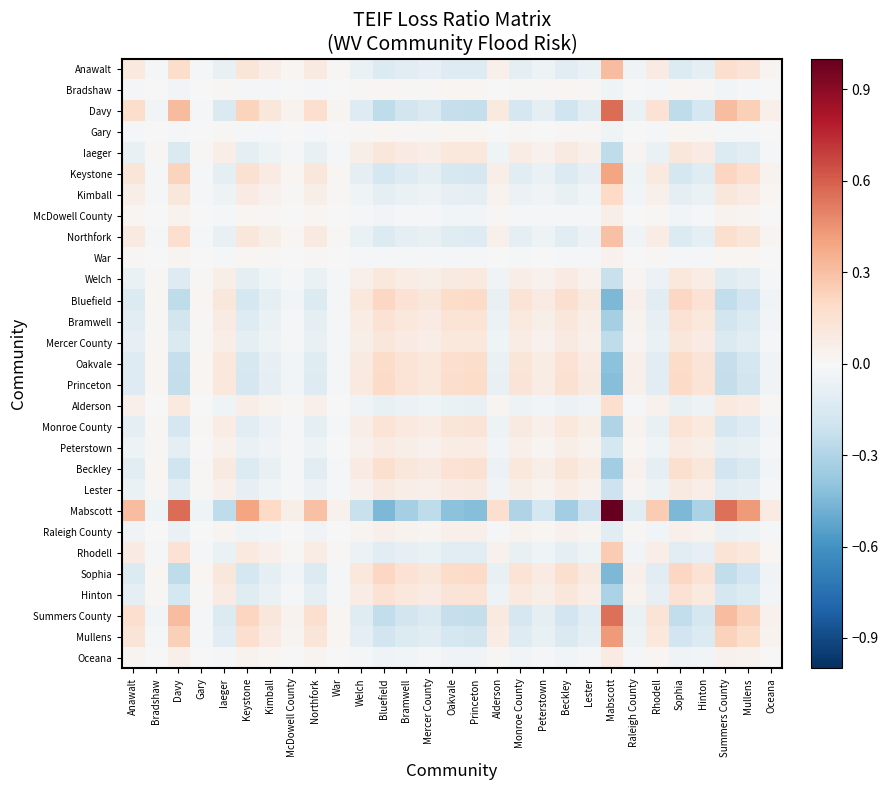

Reading left to right, extract all data points from this chart.

Anawalt: Anawalt=0.1	Bradshaw=-0.0	Davy=0.2	Gary=-0.0	Iaeger=-0.1	Keystone=0.1	Kimball=0.1	McDowell County=0.0	Northfork=0.1	War=0.0	Welch=-0.1	Bluefield=-0.1	Bramwell=-0.1	Mercer County=-0.1	Oakvale=-0.1	Princeton=-0.1	Alderson=0.1	Monroe County=-0.1	Peterstown=-0.1	Beckley=-0.1	Lester=-0.1	Mabscott=0.3	Raleigh County=-0.0	Rhodell=0.1	Sophia=-0.1	Hinton=-0.1	Summers County=0.2	Mullens=0.1	Oceana=0.0
Bradshaw: Anawalt=-0.0	Bradshaw=0.0	Davy=-0.0	Gary=0.0	Iaeger=0.0	Keystone=-0.0	Kimball=-0.0	McDowell County=-0.0	Northfork=-0.0	War=-0.0	Welch=0.0	Bluefield=0.0	Bramwell=0.0	Mercer County=0.0	Oakvale=0.0	Princeton=0.0	Alderson=-0.0	Monroe County=0.0	Peterstown=0.0	Beckley=0.0	Lester=0.0	Mabscott=-0.0	Raleigh County=0.0	Rhodell=-0.0	Sophia=0.0	Hinton=0.0	Summers County=-0.0	Mullens=-0.0	Oceana=-0.0
Davy: Anawalt=0.2	Bradshaw=-0.0	Davy=0.3	Gary=-0.0	Iaeger=-0.1	Keystone=0.2	Kimball=0.1	McDowell County=0.0	Northfork=0.2	War=0.0	Welch=-0.1	Bluefield=-0.3	Bramwell=-0.2	Mercer County=-0.1	Oakvale=-0.2	Princeton=-0.2	Alderson=0.1	Monroe County=-0.2	Peterstown=-0.1	Beckley=-0.2	Lester=-0.1	Mabscott=0.6	Raleigh County=-0.1	Rhodell=0.1	Sophia=-0.3	Hinton=-0.2	Summers County=0.3	Mullens=0.2	Oceana=0.0
Gary: Anawalt=-0.0	Bradshaw=0.0	Davy=-0.0	Gary=0.0	Iaeger=0.0	Keystone=-0.0	Kimball=-0.0	McDowell County=-0.0	Northfork=-0.0	War=-0.0	Welch=0.0	Bluefield=0.0	Bramwell=0.0	Mercer County=0.0	Oakvale=0.0	Princeton=0.0	Alderson=-0.0	Monroe County=0.0	Peterstown=0.0	Beckley=0.0	Lester=0.0	Mabscott=-0.0	Raleigh County=0.0	Rhodell=-0.0	Sophia=0.0	Hinton=0.0	Summers County=-0.0	Mullens=-0.0	Oceana=-0.0
Iaeger: Anawalt=-0.1	Bradshaw=0.0	Davy=-0.1	Gary=0.0	Iaeger=0.1	Keystone=-0.1	Kimball=-0.1	McDowell County=-0.0	Northfork=-0.1	War=-0.0	Welch=0.1	Bluefield=0.1	Bramwell=0.1	Mercer County=0.1	Oakvale=0.1	Princeton=0.1	Alderson=-0.0	Monroe County=0.1	Peterstown=0.0	Beckley=0.1	Lester=0.1	Mabscott=-0.3	Raleigh County=0.0	Rhodell=-0.1	Sophia=0.1	Hinton=0.1	Summers County=-0.1	Mullens=-0.1	Oceana=-0.0
Keystone: Anawalt=0.1	Bradshaw=-0.0	Davy=0.2	Gary=-0.0	Iaeger=-0.1	Keystone=0.2	Kimball=0.1	McDowell County=0.0	Northfork=0.1	War=0.0	Welch=-0.1	Bluefield=-0.2	Bramwell=-0.1	Mercer County=-0.1	Oakvale=-0.2	Princeton=-0.2	Alderson=0.1	Monroe County=-0.1	Peterstown=-0.1	Beckley=-0.1	Lester=-0.1	Mabscott=0.4	Raleigh County=-0.0	Rhodell=0.1	Sophia=-0.2	Hinton=-0.1	Summers County=0.2	Mullens=0.2	Oceana=0.0
Kimball: Anawalt=0.1	Bradshaw=-0.0	Davy=0.1	Gary=-0.0	Iaeger=-0.1	Keystone=0.1	Kimball=0.0	McDowell County=0.0	Northfork=0.1	War=0.0	Welch=-0.0	Bluefield=-0.1	Bramwell=-0.1	Mercer County=-0.1	Oakvale=-0.1	Princeton=-0.1	Alderson=0.0	Monroe County=-0.1	Peterstown=-0.0	Beckley=-0.1	Lester=-0.0	Mabscott=0.2	Raleigh County=-0.0	Rhodell=0.1	Sophia=-0.1	Hinton=-0.1	Summers County=0.1	Mullens=0.1	Oceana=0.0
McDowell County: Anawalt=0.0	Bradshaw=-0.0	Davy=0.0	Gary=-0.0	Iaeger=-0.0	Keystone=0.0	Kimball=0.0	McDowell County=0.0	Northfork=0.0	War=0.0	Welch=-0.0	Bluefield=-0.0	Bramwell=-0.0	Mercer County=-0.0	Oakvale=-0.0	Princeton=-0.0	Alderson=0.0	Monroe County=-0.0	Peterstown=-0.0	Beckley=-0.0	Lester=-0.0	Mabscott=0.1	Raleigh County=-0.0	Rhodell=0.0	Sophia=-0.0	Hinton=-0.0	Summers County=0.0	Mullens=0.0	Oceana=0.0
Northfork: Anawalt=0.1	Bradshaw=-0.0	Davy=0.2	Gary=-0.0	Iaeger=-0.1	Keystone=0.1	Kimball=0.1	McDowell County=0.0	Northfork=0.1	War=0.0	Welch=-0.1	Bluefield=-0.1	Bramwell=-0.1	Mercer County=-0.1	Oakvale=-0.1	Princeton=-0.1	Alderson=0.1	Monroe County=-0.1	Peterstown=-0.1	Beckley=-0.1	Lester=-0.1	Mabscott=0.3	Raleigh County=-0.0	Rhodell=0.1	Sophia=-0.1	Hinton=-0.1	Summers County=0.2	Mullens=0.1	Oceana=0.0
War: Anawalt=0.0	Bradshaw=-0.0	Davy=0.0	Gary=-0.0	Iaeger=-0.0	Keystone=0.0	Kimball=0.0	McDowell County=0.0	Northfork=0.0	War=0.0	Welch=-0.0	Bluefield=-0.0	Bramwell=-0.0	Mercer County=-0.0	Oakvale=-0.0	Princeton=-0.0	Alderson=0.0	Monroe County=-0.0	Peterstown=-0.0	Beckley=-0.0	Lester=-0.0	Mabscott=0.0	Raleigh County=-0.0	Rhodell=0.0	Sophia=-0.0	Hinton=-0.0	Summers County=0.0	Mullens=0.0	Oceana=0.0
Welch: Anawalt=-0.1	Bradshaw=0.0	Davy=-0.1	Gary=0.0	Iaeger=0.1	Keystone=-0.1	Kimball=-0.0	McDowell County=-0.0	Northfork=-0.1	War=-0.0	Welch=0.1	Bluefield=0.1	Bramwell=0.1	Mercer County=0.1	Oakvale=0.1	Princeton=0.1	Alderson=-0.0	Monroe County=0.1	Peterstown=0.0	Beckley=0.1	Lester=0.0	Mabscott=-0.2	Raleigh County=0.0	Rhodell=-0.1	Sophia=0.1	Hinton=0.1	Summers County=-0.1	Mullens=-0.1	Oceana=-0.0
Bluefield: Anawalt=-0.1	Bradshaw=0.0	Davy=-0.3	Gary=0.0	Iaeger=0.1	Keystone=-0.2	Kimball=-0.1	McDowell County=-0.0	Northfork=-0.1	War=-0.0	Welch=0.1	Bluefield=0.2	Bramwell=0.1	Mercer County=0.1	Oakvale=0.2	Princeton=0.2	Alderson=-0.1	Monroe County=0.1	Peterstown=0.1	Beckley=0.2	Lester=0.1	Mabscott=-0.5	Raleigh County=0.1	Rhodell=-0.1	Sophia=0.2	Hinton=0.1	Summers County=-0.2	Mullens=-0.2	Oceana=-0.0
Bramwell: Anawalt=-0.1	Bradshaw=0.0	Davy=-0.2	Gary=0.0	Iaeger=0.1	Keystone=-0.1	Kimball=-0.1	McDowell County=-0.0	Northfork=-0.1	War=-0.0	Welch=0.1	Bluefield=0.1	Bramwell=0.1	Mercer County=0.1	Oakvale=0.1	Princeton=0.1	Alderson=-0.1	Monroe County=0.1	Peterstown=0.1	Beckley=0.1	Lester=0.1	Mabscott=-0.3	Raleigh County=0.0	Rhodell=-0.1	Sophia=0.1	Hinton=0.1	Summers County=-0.2	Mullens=-0.1	Oceana=-0.0
Mercer County: Anawalt=-0.1	Bradshaw=0.0	Davy=-0.1	Gary=0.0	Iaeger=0.1	Keystone=-0.1	Kimball=-0.1	McDowell County=-0.0	Northfork=-0.1	War=-0.0	Welch=0.1	Bluefield=0.1	Bramwell=0.1	Mercer County=0.1	Oakvale=0.1	Princeton=0.1	Alderson=-0.0	Monroe County=0.1	Peterstown=0.0	Beckley=0.1	Lester=0.1	Mabscott=-0.3	Raleigh County=0.0	Rhodell=-0.1	Sophia=0.1	Hinton=0.1	Summers County=-0.1	Mullens=-0.1	Oceana=-0.0
Oakvale: Anawalt=-0.1	Bradshaw=0.0	Davy=-0.2	Gary=0.0	Iaeger=0.1	Keystone=-0.2	Kimball=-0.1	McDowell County=-0.0	Northfork=-0.1	War=-0.0	Welch=0.1	Bluefield=0.2	Bramwell=0.1	Mercer County=0.1	Oakvale=0.2	Princeton=0.2	Alderson=-0.1	Monroe County=0.1	Peterstown=0.1	Beckley=0.1	Lester=0.1	Mabscott=-0.4	Raleigh County=0.0	Rhodell=-0.1	Sophia=0.2	Hinton=0.1	Summers County=-0.2	Mullens=-0.2	Oceana=-0.0
Princeton: Anawalt=-0.1	Bradshaw=0.0	Davy=-0.2	Gary=0.0	Iaeger=0.1	Keystone=-0.2	Kimball=-0.1	McDowell County=-0.0	Northfork=-0.1	War=-0.0	Welch=0.1	Bluefield=0.2	Bramwell=0.1	Mercer County=0.1	Oakvale=0.2	Princeton=0.2	Alderson=-0.1	Monroe County=0.1	Peterstown=0.1	Beckley=0.1	Lester=0.1	Mabscott=-0.4	Raleigh County=0.0	Rhodell=-0.1	Sophia=0.2	Hinton=0.1	Summers County=-0.2	Mullens=-0.2	Oceana=-0.0
Alderson: Anawalt=0.1	Bradshaw=-0.0	Davy=0.1	Gary=-0.0	Iaeger=-0.0	Keystone=0.1	Kimball=0.0	McDowell County=0.0	Northfork=0.1	War=0.0	Welch=-0.0	Bluefield=-0.1	Bramwell=-0.1	Mercer County=-0.0	Oakvale=-0.1	Princeton=-0.1	Alderson=0.0	Monroe County=-0.1	Peterstown=-0.0	Beckley=-0.1	Lester=-0.0	Mabscott=0.2	Raleigh County=-0.0	Rhodell=0.0	Sophia=-0.1	Hinton=-0.1	Summers County=0.1	Mullens=0.1	Oceana=0.0
Monroe County: Anawalt=-0.1	Bradshaw=0.0	Davy=-0.2	Gary=0.0	Iaeger=0.1	Keystone=-0.1	Kimball=-0.1	McDowell County=-0.0	Northfork=-0.1	War=-0.0	Welch=0.1	Bluefield=0.1	Bramwell=0.1	Mercer County=0.1	Oakvale=0.1	Princeton=0.1	Alderson=-0.1	Monroe County=0.1	Peterstown=0.1	Beckley=0.1	Lester=0.1	Mabscott=-0.3	Raleigh County=0.0	Rhodell=-0.1	Sophia=0.1	Hinton=0.1	Summers County=-0.2	Mullens=-0.1	Oceana=-0.0
Peterstown: Anawalt=-0.1	Bradshaw=0.0	Davy=-0.1	Gary=0.0	Iaeger=0.0	Keystone=-0.1	Kimball=-0.0	McDowell County=-0.0	Northfork=-0.1	War=-0.0	Welch=0.0	Bluefield=0.1	Bramwell=0.1	Mercer County=0.0	Oakvale=0.1	Princeton=0.1	Alderson=-0.0	Monroe County=0.1	Peterstown=0.0	Beckley=0.1	Lester=0.0	Mabscott=-0.2	Raleigh County=0.0	Rhodell=-0.0	Sophia=0.1	Hinton=0.1	Summers County=-0.1	Mullens=-0.1	Oceana=-0.0
Beckley: Anawalt=-0.1	Bradshaw=0.0	Davy=-0.2	Gary=0.0	Iaeger=0.1	Keystone=-0.1	Kimball=-0.1	McDowell County=-0.0	Northfork=-0.1	War=-0.0	Welch=0.1	Bluefield=0.2	Bramwell=0.1	Mercer County=0.1	Oakvale=0.1	Princeton=0.1	Alderson=-0.1	Monroe County=0.1	Peterstown=0.1	Beckley=0.1	Lester=0.1	Mabscott=-0.3	Raleigh County=0.0	Rhodell=-0.1	Sophia=0.2	Hinton=0.1	Summers County=-0.2	Mullens=-0.1	Oceana=-0.0
Lester: Anawalt=-0.1	Bradshaw=0.0	Davy=-0.1	Gary=0.0	Iaeger=0.1	Keystone=-0.1	Kimball=-0.0	McDowell County=-0.0	Northfork=-0.1	War=-0.0	Welch=0.0	Bluefield=0.1	Bramwell=0.1	Mercer County=0.1	Oakvale=0.1	Princeton=0.1	Alderson=-0.0	Monroe County=0.1	Peterstown=0.0	Beckley=0.1	Lester=0.0	Mabscott=-0.2	Raleigh County=0.0	Rhodell=-0.1	Sophia=0.1	Hinton=0.1	Summers County=-0.1	Mullens=-0.1	Oceana=-0.0
Mabscott: Anawalt=0.3	Bradshaw=-0.0	Davy=0.6	Gary=-0.0	Iaeger=-0.3	Keystone=0.4	Kimball=0.2	McDowell County=0.1	Northfork=0.3	War=0.0	Welch=-0.2	Bluefield=-0.5	Bramwell=-0.3	Mercer County=-0.3	Oakvale=-0.4	Princeton=-0.4	Alderson=0.2	Monroe County=-0.3	Peterstown=-0.2	Beckley=-0.3	Lester=-0.2	Mabscott=1.0	Raleigh County=-0.1	Rhodell=0.3	Sophia=-0.5	Hinton=-0.3	Summers County=0.6	Mullens=0.4	Oceana=0.1
Raleigh County: Anawalt=-0.0	Bradshaw=0.0	Davy=-0.1	Gary=0.0	Iaeger=0.0	Keystone=-0.0	Kimball=-0.0	McDowell County=-0.0	Northfork=-0.0	War=-0.0	Welch=0.0	Bluefield=0.1	Bramwell=0.0	Mercer County=0.0	Oakvale=0.0	Princeton=0.0	Alderson=-0.0	Monroe County=0.0	Peterstown=0.0	Beckley=0.0	Lester=0.0	Mabscott=-0.1	Raleigh County=0.0	Rhodell=-0.0	Sophia=0.1	Hinton=0.0	Summers County=-0.1	Mullens=-0.0	Oceana=-0.0
Rhodell: Anawalt=0.1	Bradshaw=-0.0	Davy=0.1	Gary=-0.0	Iaeger=-0.1	Keystone=0.1	Kimball=0.1	McDowell County=0.0	Northfork=0.1	War=0.0	Welch=-0.1	Bluefield=-0.1	Bramwell=-0.1	Mercer County=-0.1	Oakvale=-0.1	Princeton=-0.1	Alderson=0.0	Monroe County=-0.1	Peterstown=-0.0	Beckley=-0.1	Lester=-0.1	Mabscott=0.3	Raleigh County=-0.0	Rhodell=0.1	Sophia=-0.1	Hinton=-0.1	Summers County=0.1	Mullens=0.1	Oceana=0.0
Sophia: Anawalt=-0.1	Bradshaw=0.0	Davy=-0.3	Gary=0.0	Iaeger=0.1	Keystone=-0.2	Kimball=-0.1	McDowell County=-0.0	Northfork=-0.1	War=-0.0	Welch=0.1	Bluefield=0.2	Bramwell=0.1	Mercer County=0.1	Oakvale=0.2	Princeton=0.2	Alderson=-0.1	Monroe County=0.1	Peterstown=0.1	Beckley=0.2	Lester=0.1	Mabscott=-0.5	Raleigh County=0.1	Rhodell=-0.1	Sophia=0.2	Hinton=0.1	Summers County=-0.2	Mullens=-0.2	Oceana=-0.0
Hinton: Anawalt=-0.1	Bradshaw=0.0	Davy=-0.2	Gary=0.0	Iaeger=0.1	Keystone=-0.1	Kimball=-0.1	McDowell County=-0.0	Northfork=-0.1	War=-0.0	Welch=0.1	Bluefield=0.1	Bramwell=0.1	Mercer County=0.1	Oakvale=0.1	Princeton=0.1	Alderson=-0.1	Monroe County=0.1	Peterstown=0.1	Beckley=0.1	Lester=0.1	Mabscott=-0.3	Raleigh County=0.0	Rhodell=-0.1	Sophia=0.1	Hinton=0.1	Summers County=-0.2	Mullens=-0.1	Oceana=-0.0
Summers County: Anawalt=0.2	Bradshaw=-0.0	Davy=0.3	Gary=-0.0	Iaeger=-0.1	Keystone=0.2	Kimball=0.1	McDowell County=0.0	Northfork=0.2	War=0.0	Welch=-0.1	Bluefield=-0.2	Bramwell=-0.2	Mercer County=-0.1	Oakvale=-0.2	Princeton=-0.2	Alderson=0.1	Monroe County=-0.2	Peterstown=-0.1	Beckley=-0.2	Lester=-0.1	Mabscott=0.6	Raleigh County=-0.1	Rhodell=0.1	Sophia=-0.2	Hinton=-0.2	Summers County=0.3	Mullens=0.2	Oceana=0.0
Mullens: Anawalt=0.1	Bradshaw=-0.0	Davy=0.2	Gary=-0.0	Iaeger=-0.1	Keystone=0.2	Kimball=0.1	McDowell County=0.0	Northfork=0.1	War=0.0	Welch=-0.1	Bluefield=-0.2	Bramwell=-0.1	Mercer County=-0.1	Oakvale=-0.2	Princeton=-0.2	Alderson=0.1	Monroe County=-0.1	Peterstown=-0.1	Beckley=-0.1	Lester=-0.1	Mabscott=0.4	Raleigh County=-0.0	Rhodell=0.1	Sophia=-0.2	Hinton=-0.1	Summers County=0.2	Mullens=0.2	Oceana=0.0
Oceana: Anawalt=0.0	Bradshaw=-0.0	Davy=0.0	Gary=-0.0	Iaeger=-0.0	Keystone=0.0	Kimball=0.0	McDowell County=0.0	Northfork=0.0	War=0.0	Welch=-0.0	Bluefield=-0.0	Bramwell=-0.0	Mercer County=-0.0	Oakvale=-0.0	Princeton=-0.0	Alderson=0.0	Monroe County=-0.0	Peterstown=-0.0	Beckley=-0.0	Lester=-0.0	Mabscott=0.1	Raleigh County=-0.0	Rhodell=0.0	Sophia=-0.0	Hinton=-0.0	Summers County=0.0	Mullens=0.0	Oceana=0.0